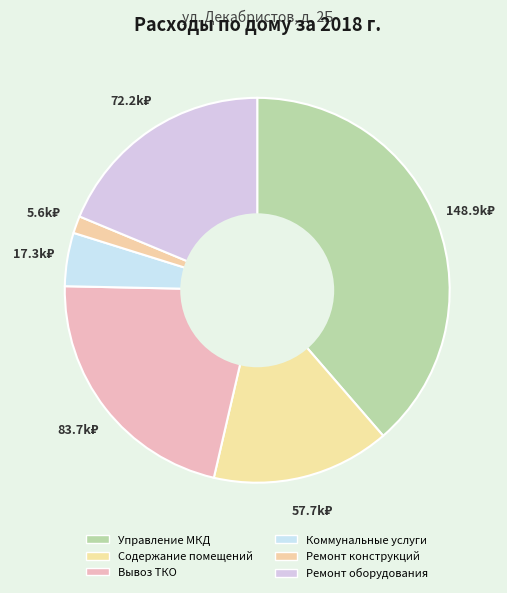

What is the total percentage of Ремонт конструкций and Содержание помещений?

16.4%